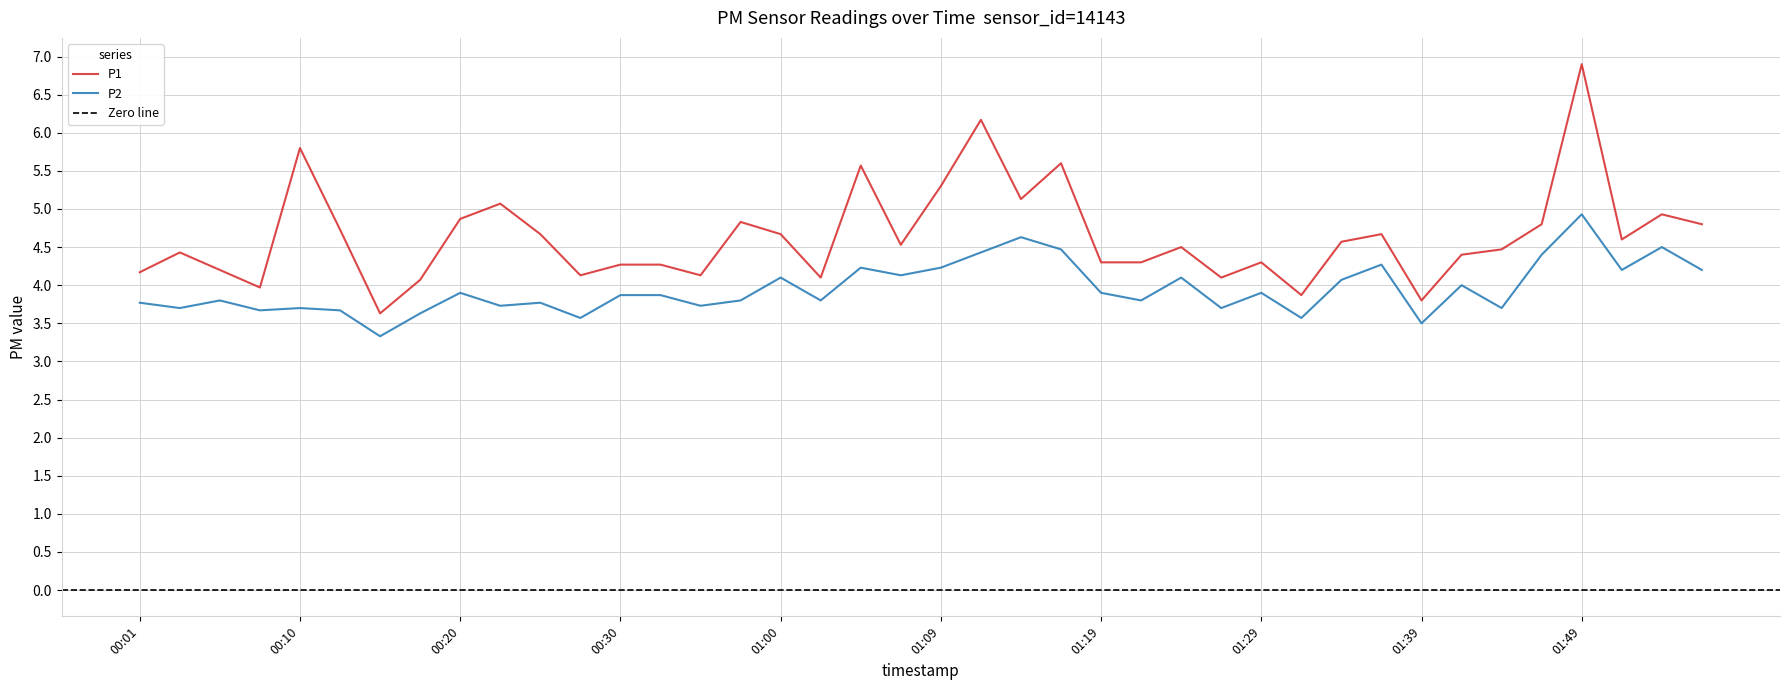

At which category does P2 reach its first local peak?

00:05